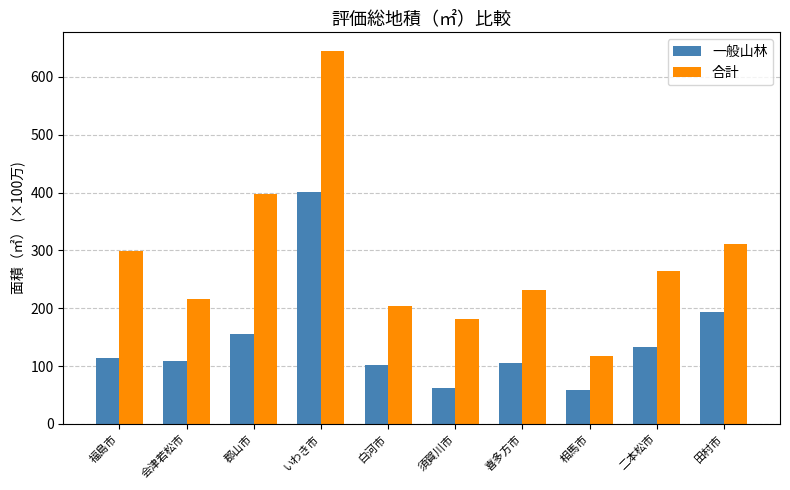

What are all the series names shown in the legend?

一般山林, 合計